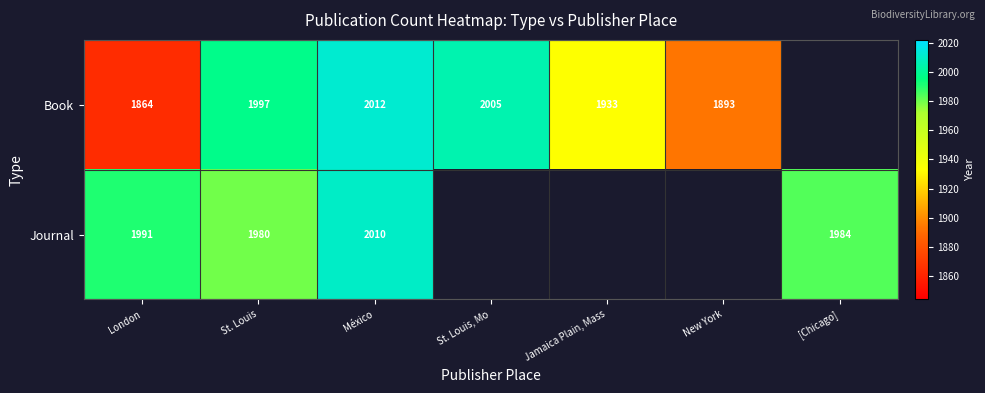

Is the value of Book at St. Louis, Mo greater than the value of Journal at St. Louis?

Yes